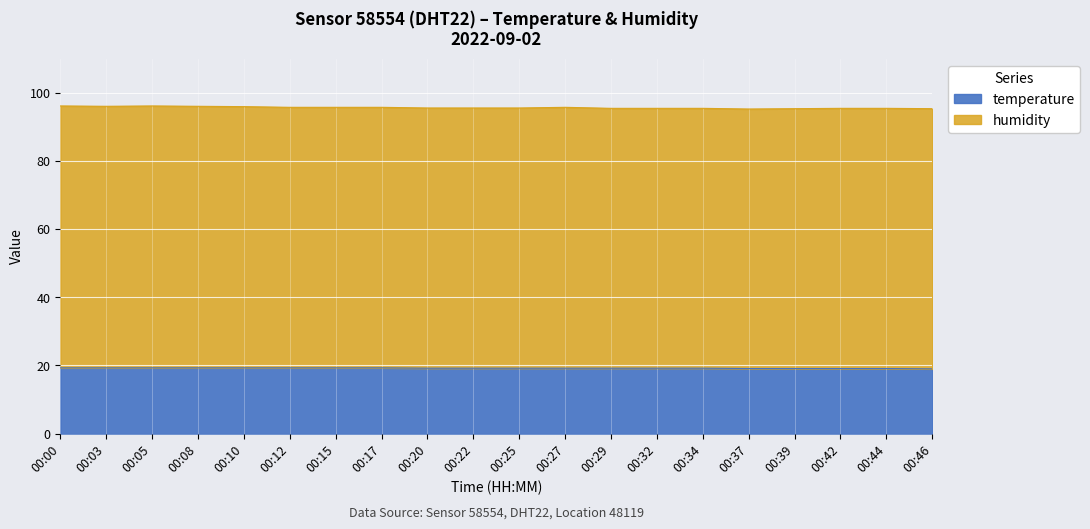

What is the change in value from 00:10 to 00:42?

-0.2